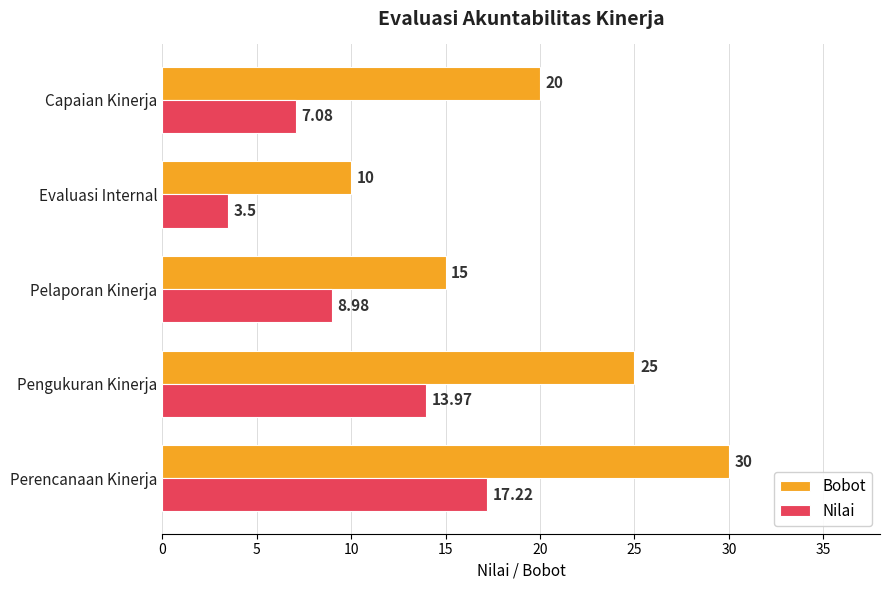

Rank the series at Pelaporan Kinerja from highest to lowest value.

Bobot, Nilai